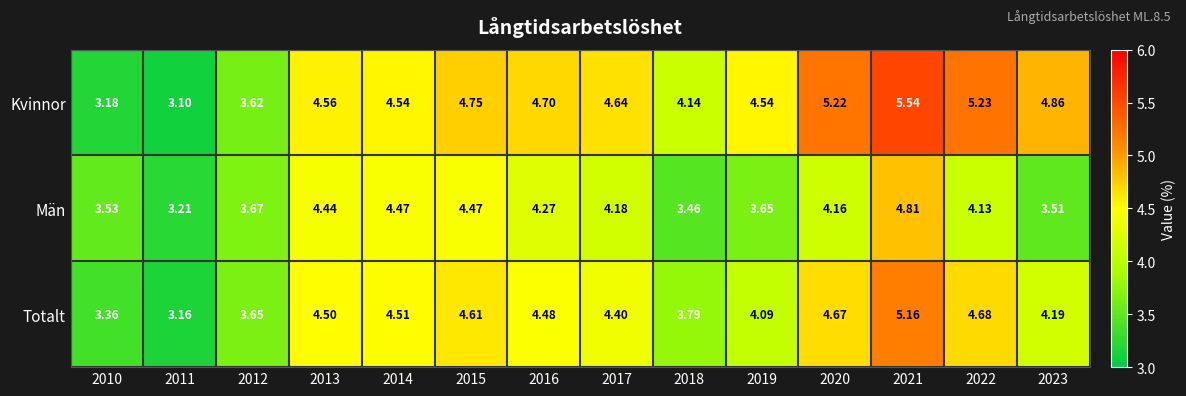

At 2019, list the series in order from smallest to largest.

Män, Totalt, Kvinnor